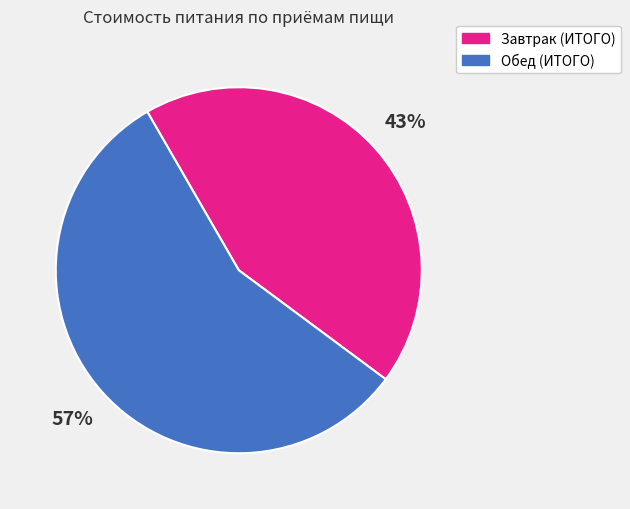

Combined, do Обед (ИТОГО) and Завтрак (ИТОГО) account for over 50%?

Yes